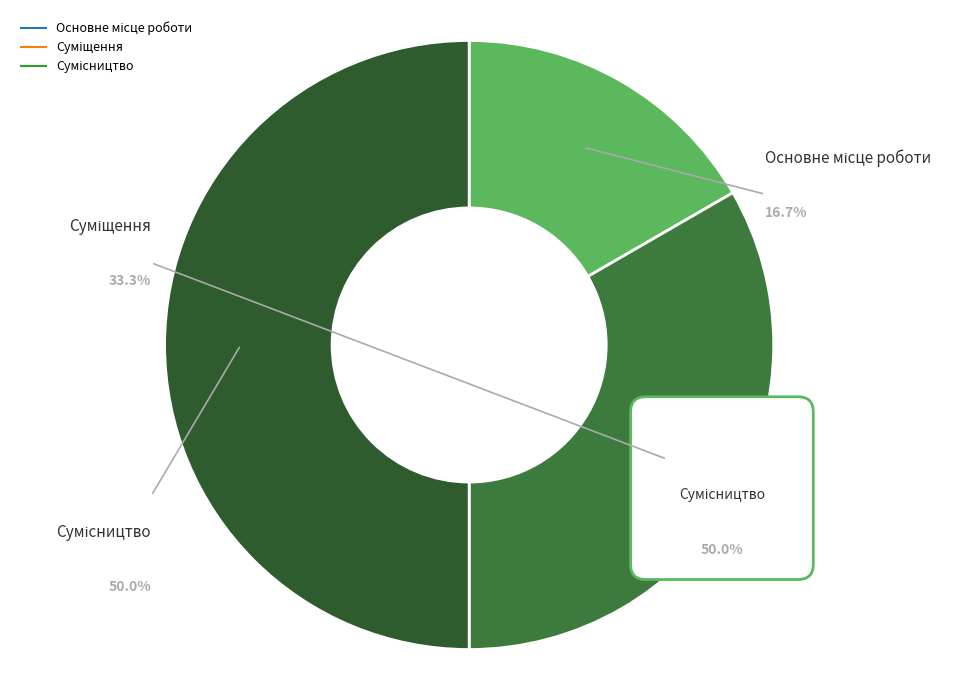

Rank the categories by value from highest to lowest.

Сумісництво, Суміщення, Основне місце роботи